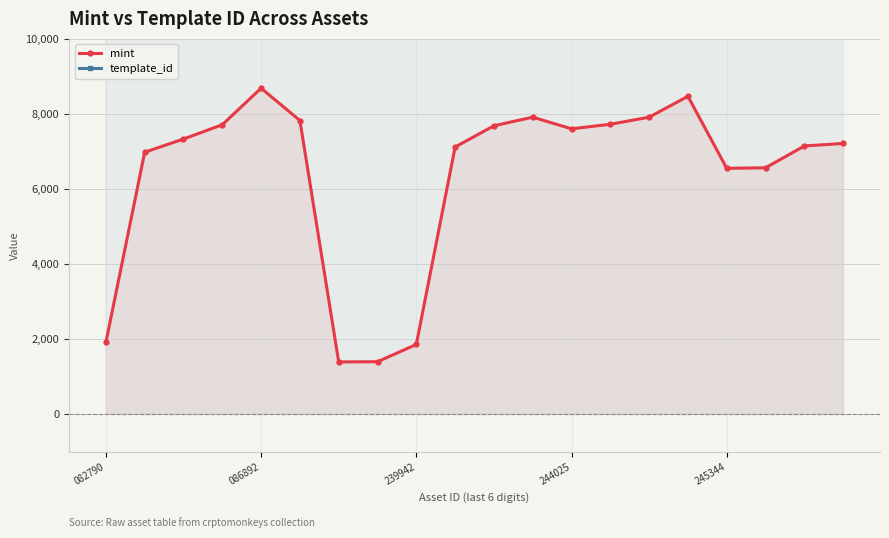

At which category does mint reach its first local peak?

086892